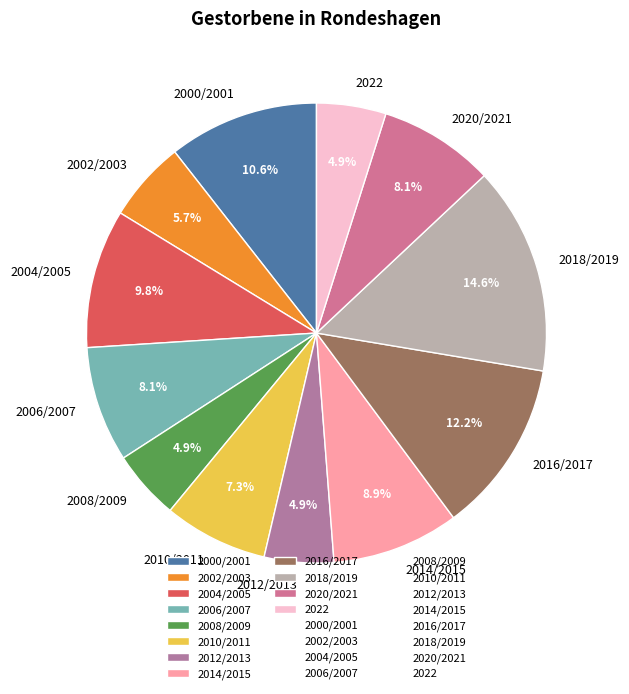

To the nearest percent, what is the difference between the largest and smallest slice percentages?

10%